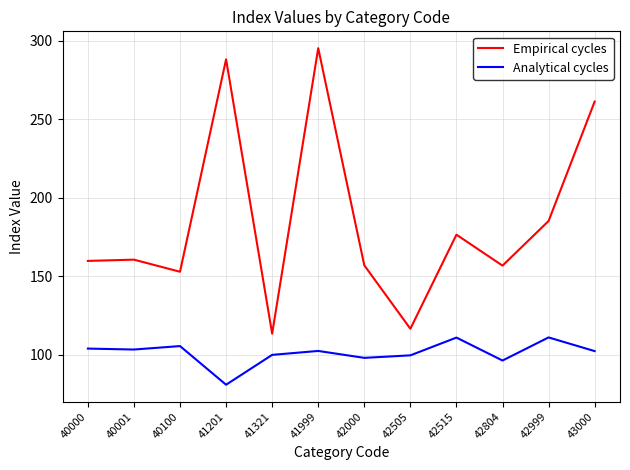

The Empirical cycles series shows 210.9 at 42000. True or false?

False